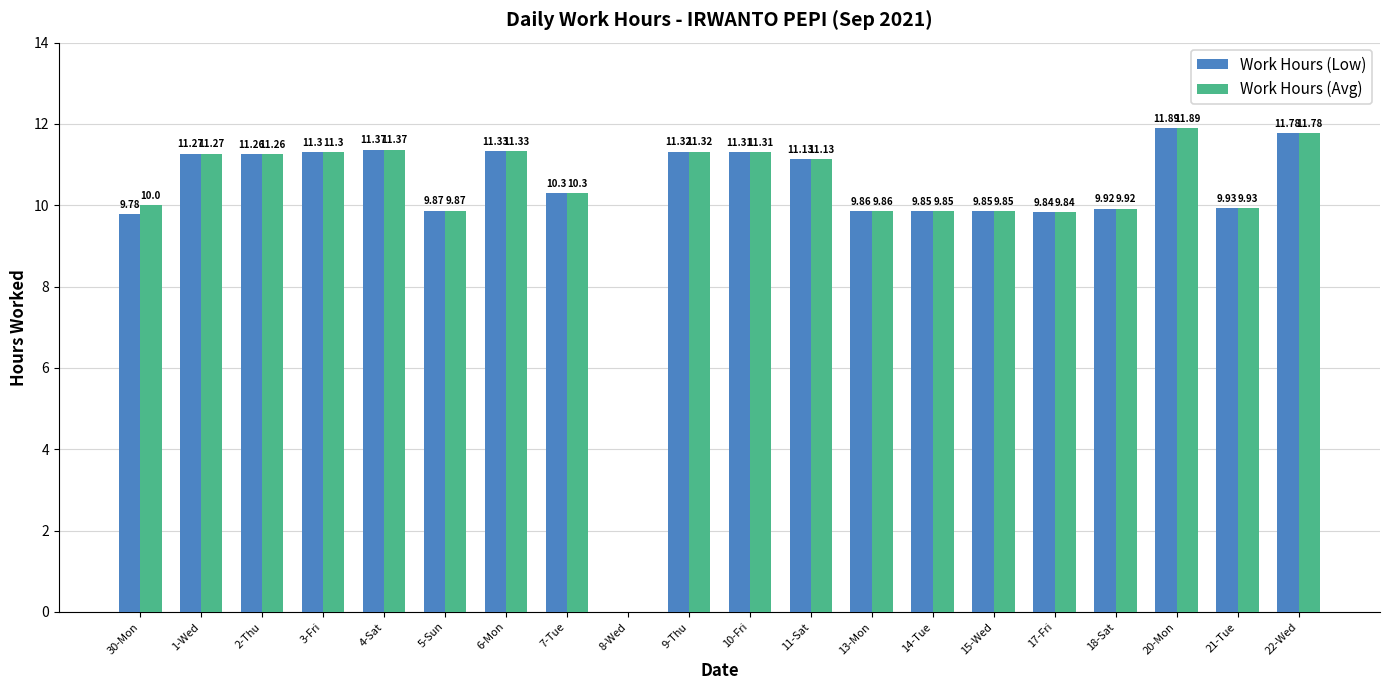

What are all the series names shown in the legend?

Work Hours (Low), Work Hours (Avg)